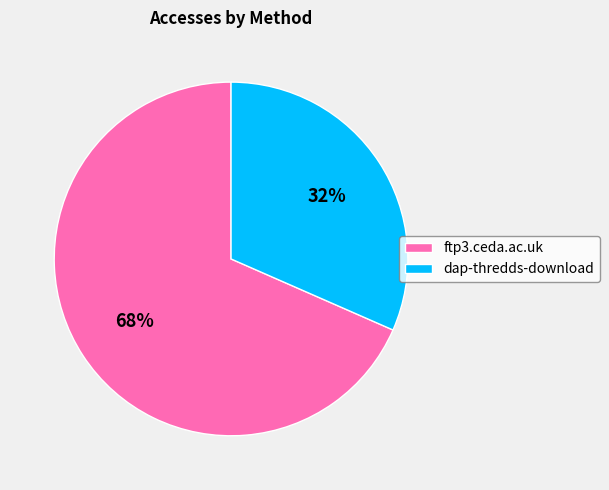

Which has a higher value, dap-thredds-download or ftp3.ceda.ac.uk?

ftp3.ceda.ac.uk